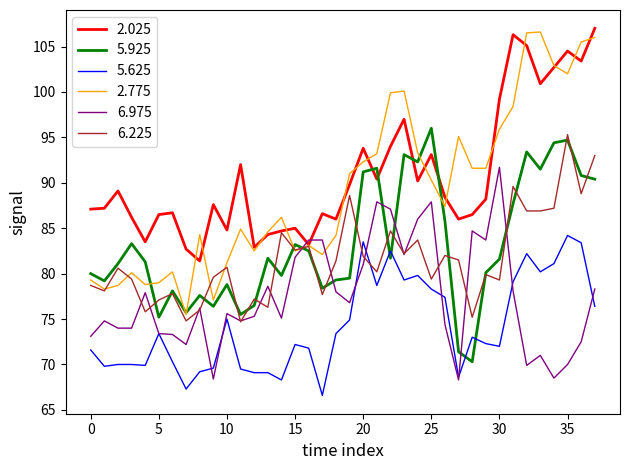

What is the difference between the second highest and minimum values in the 6.975 series?

19.6